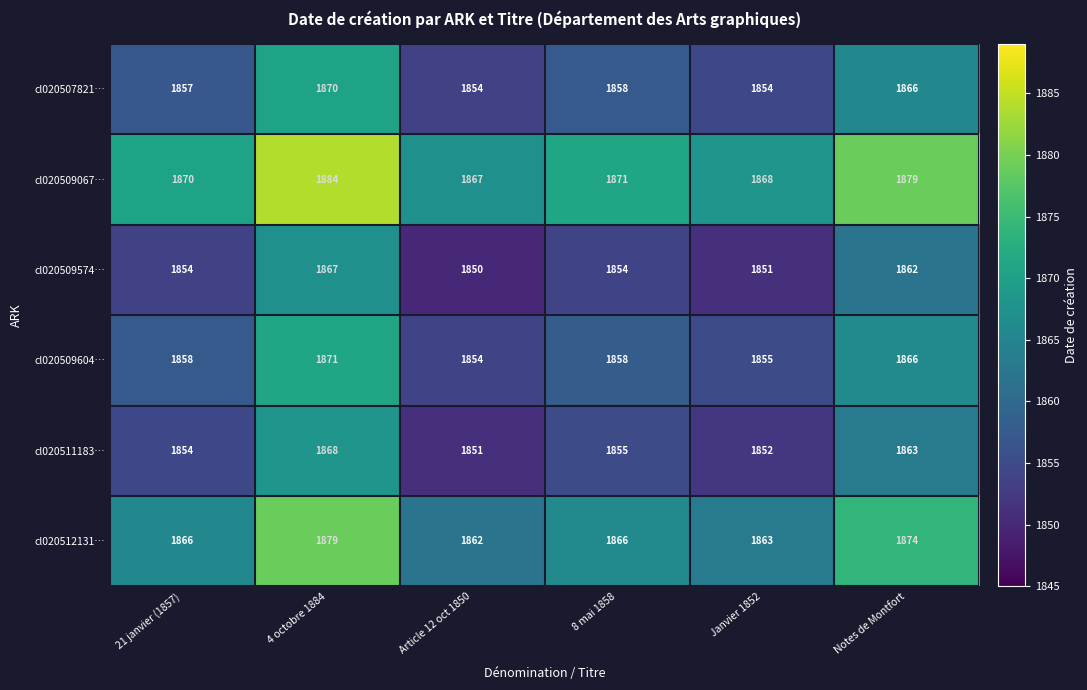

At how many categories does at least one series exceed 1854?

6